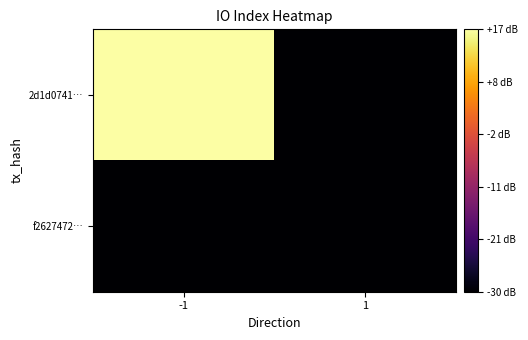

At -1, list the series in order from largest to smallest.

2d1d0741…, f2627472…